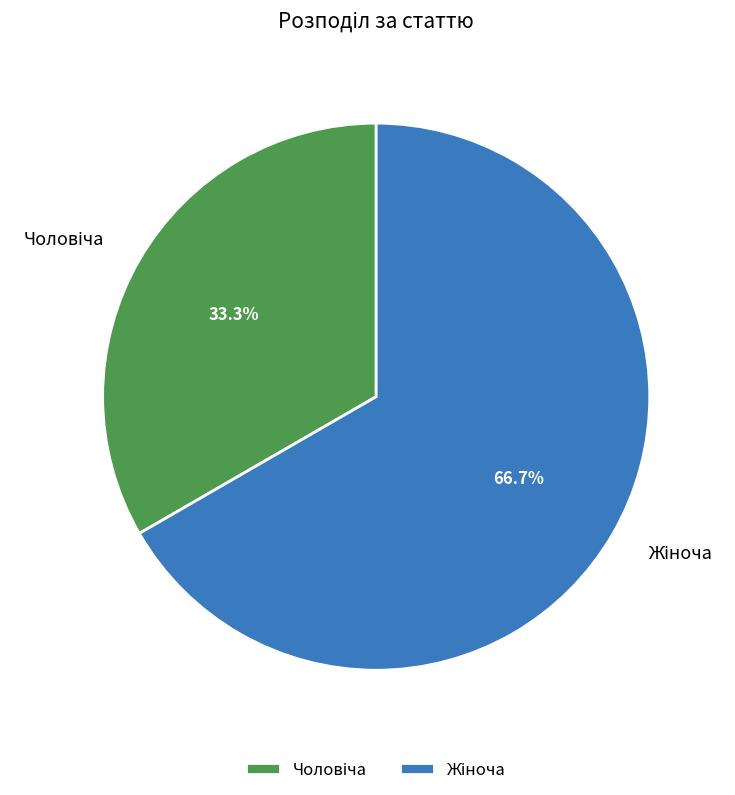

How many segments does this pie chart have?

2